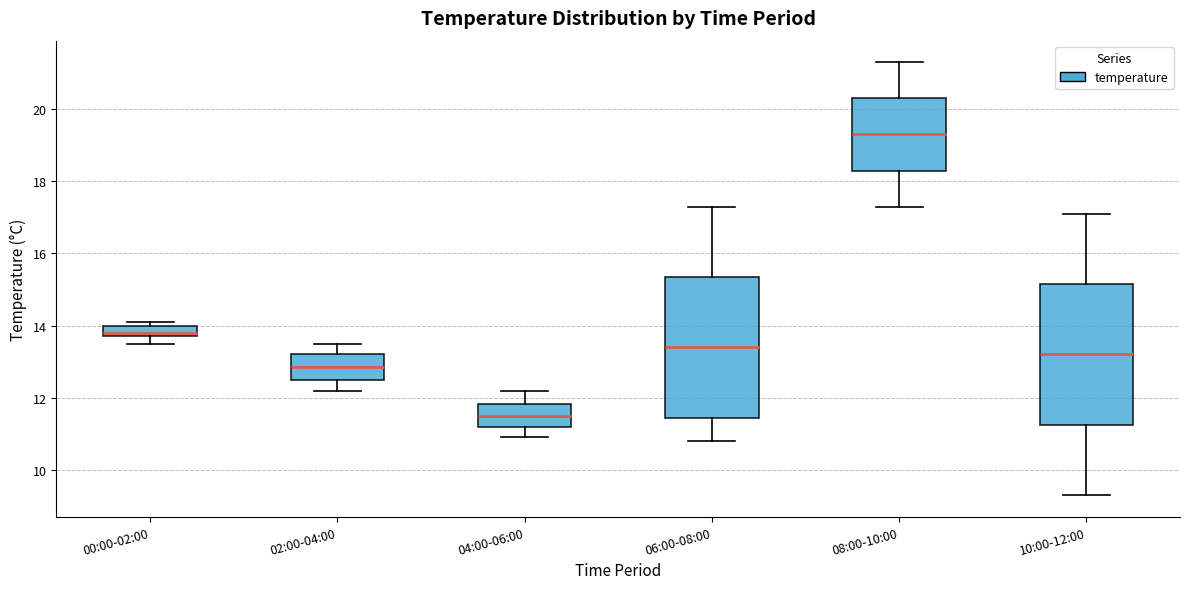

Where is the lower edge of the box for 02:00-04:00 on the y-axis? The values are not printed on the chart, so give them approximately, as read against the axis.

12.6